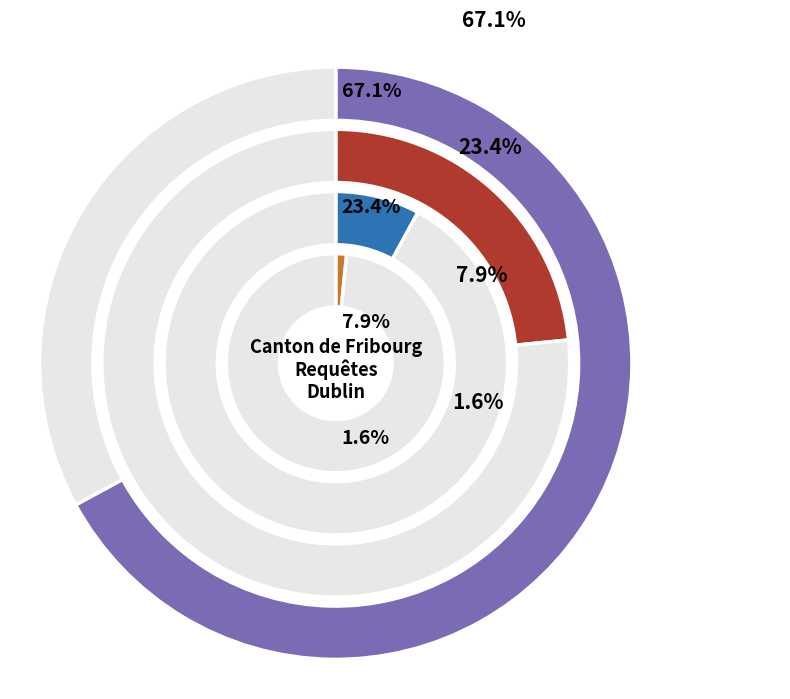

Is the sum of Asie and Afrique greater than half?

Yes